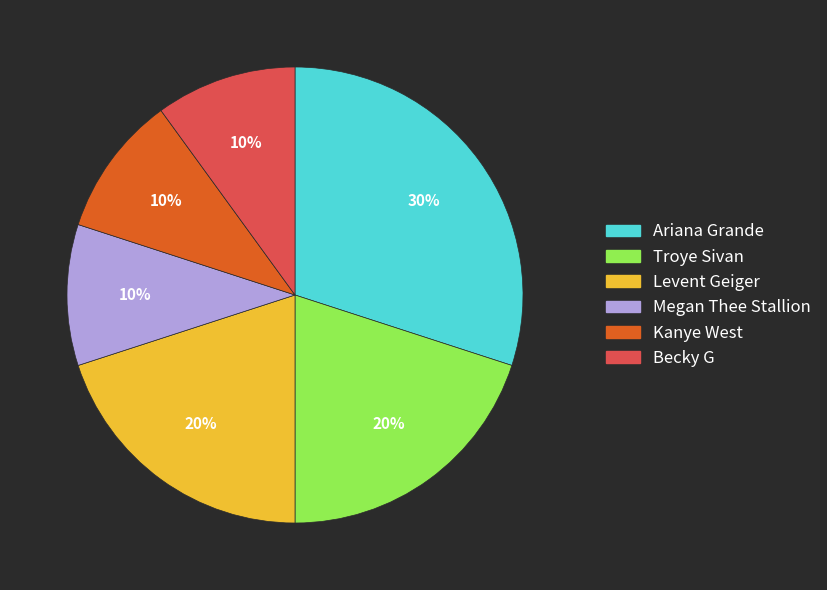

How many slices are in this pie chart?

6